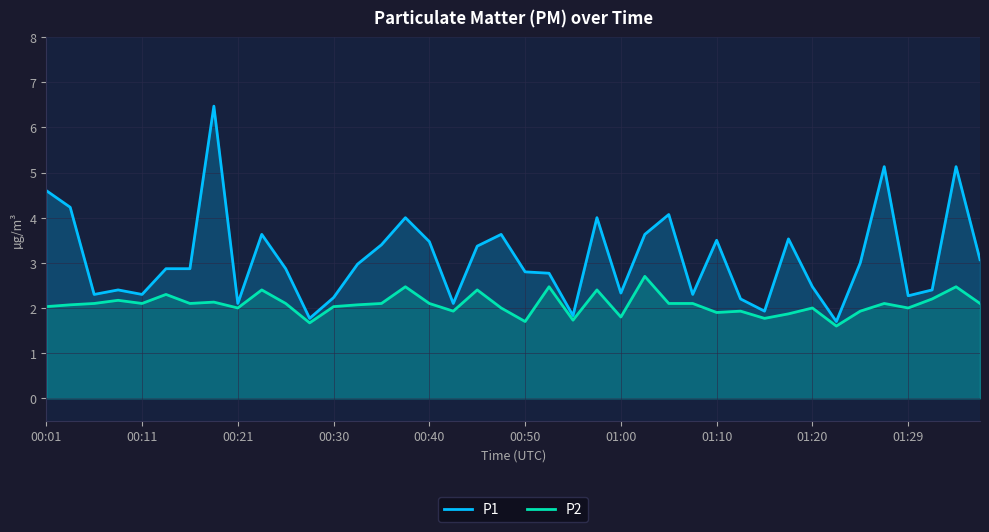

At 01:29, list the series in order from smallest to largest.

P2, P1